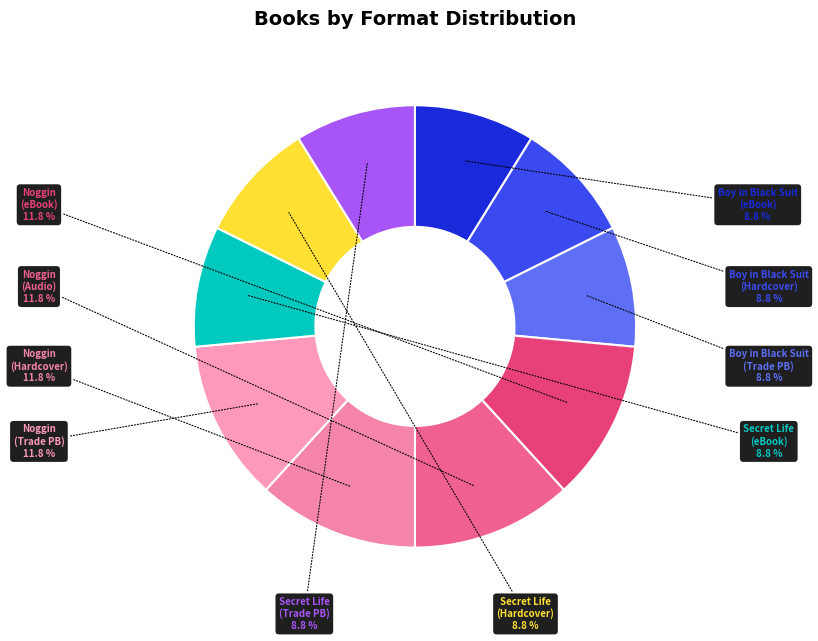

What portion of the pie excludes Noggin (eBook)?

88.2%